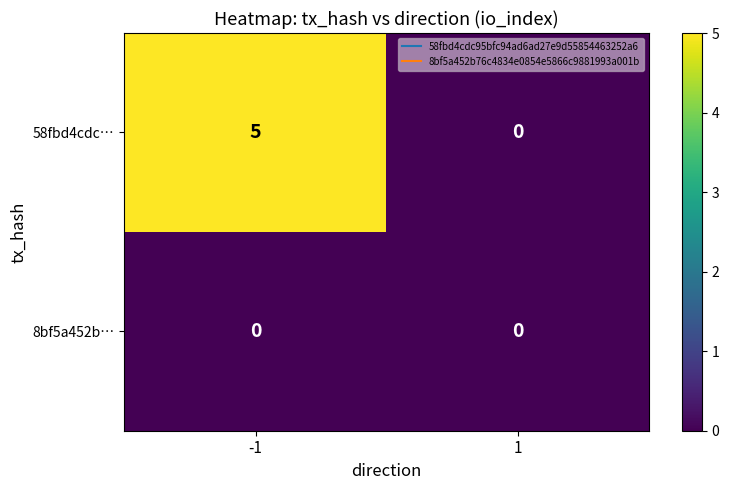

Which series has the widest spread of values?

58fbd4cdc…